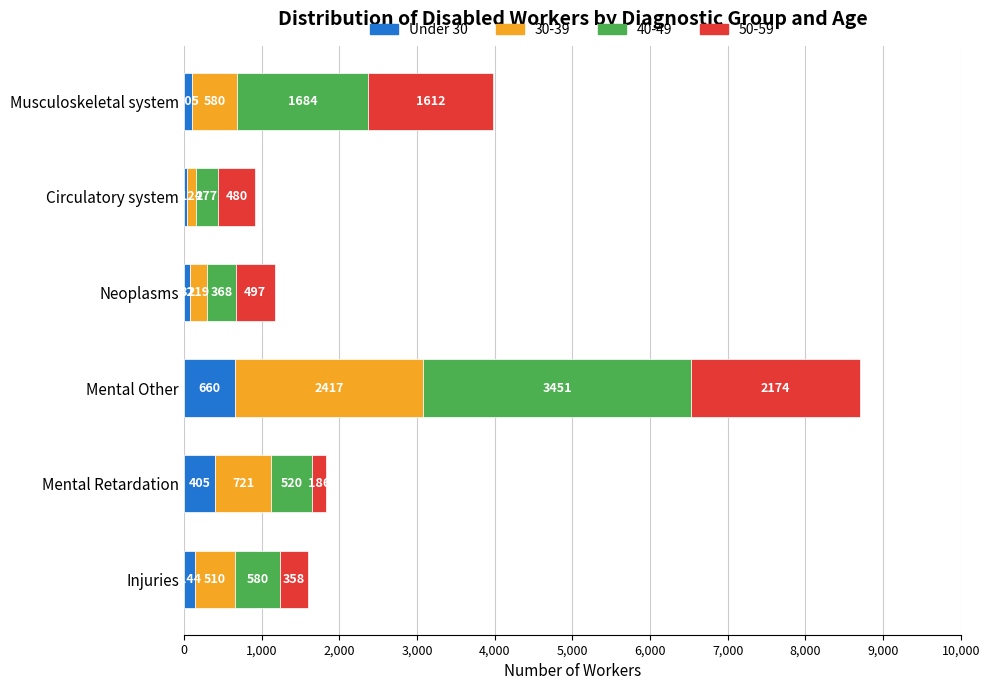

Where is Under 30 nearest to the value 347?

Mental Retardation